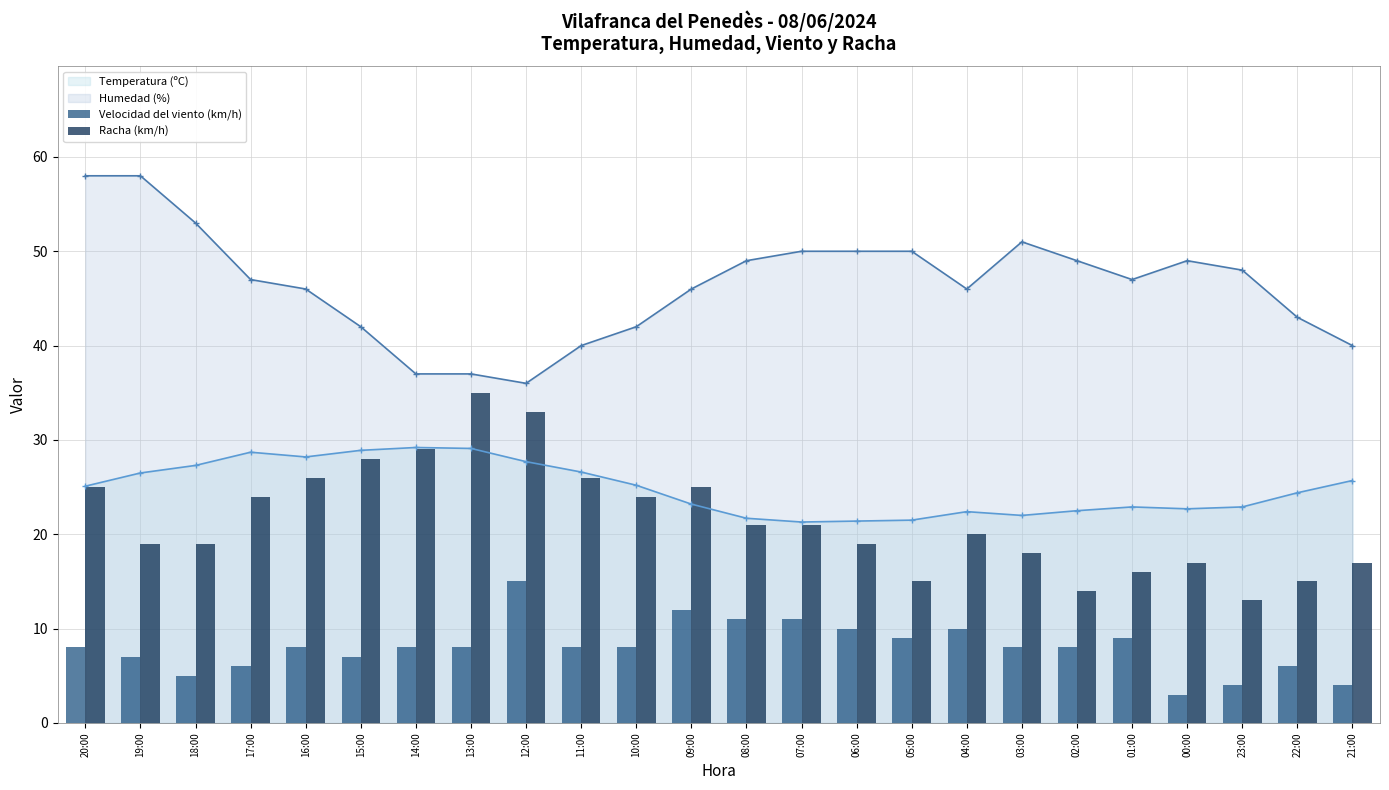

What is the difference between the maximum and minimum values in the Racha (km/h) series?

22